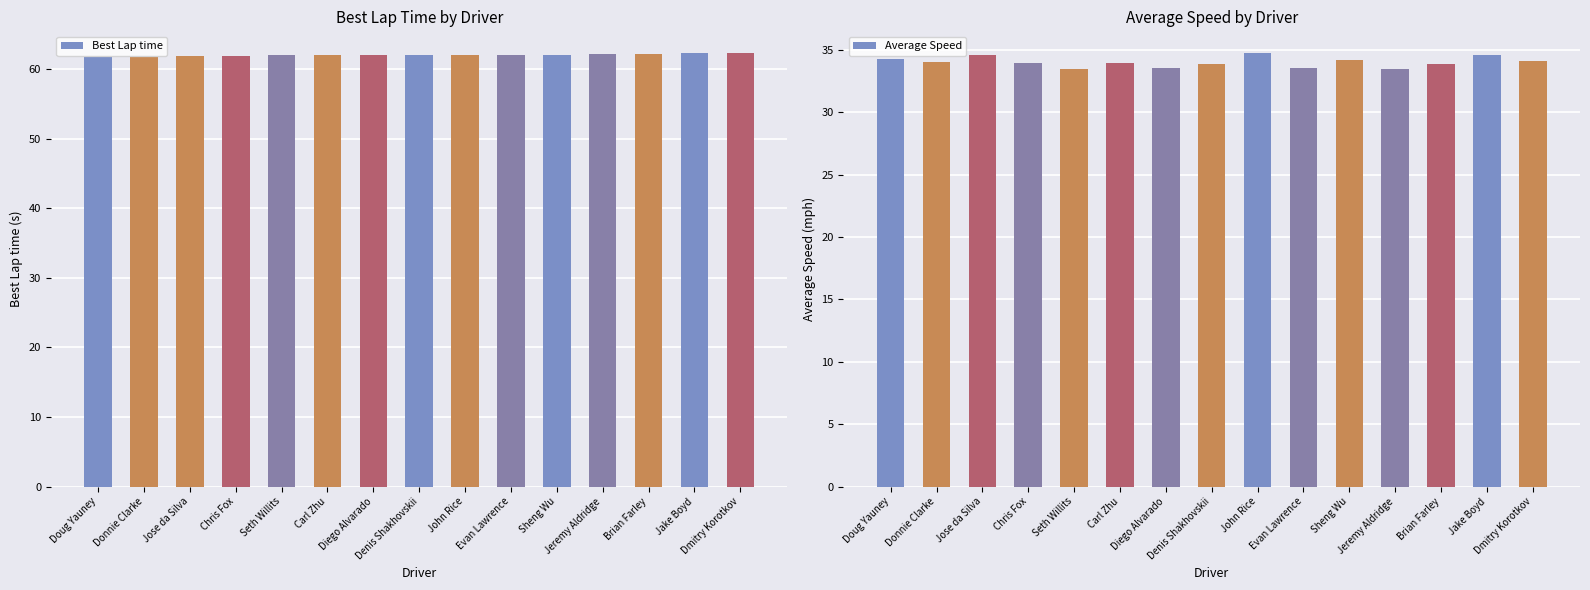

What is the total value across all series at Donnie Clarke?

95.9